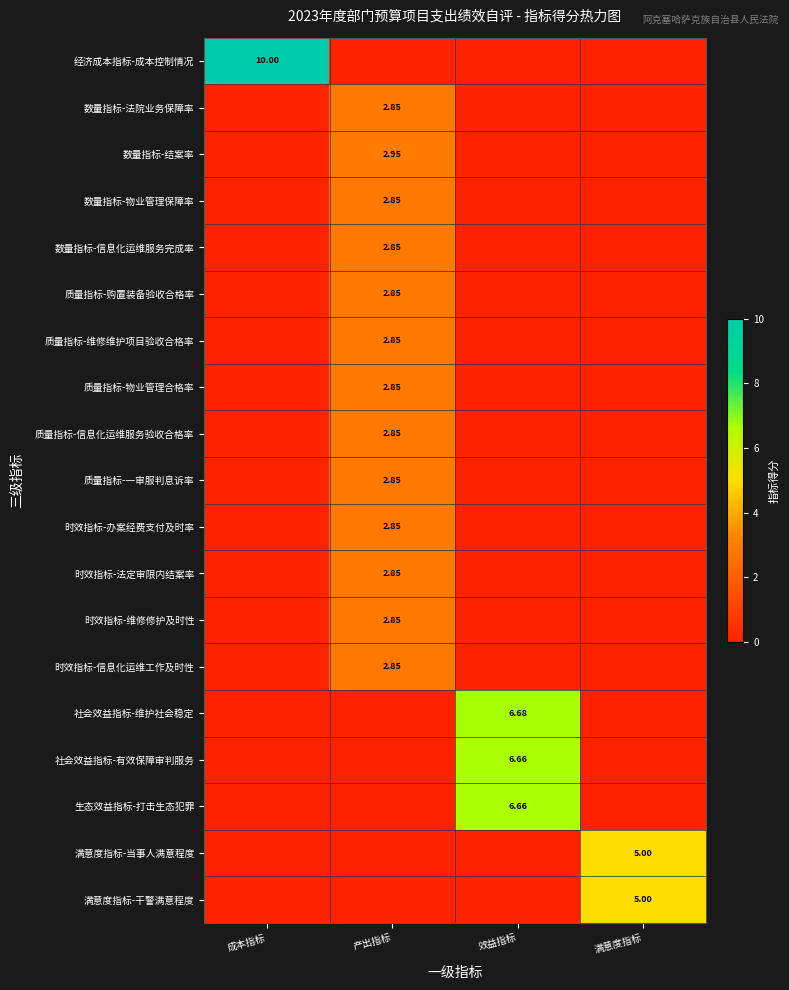

The value of 数量指标-结案率 at 效益指标 is 0.0. True or false?

True